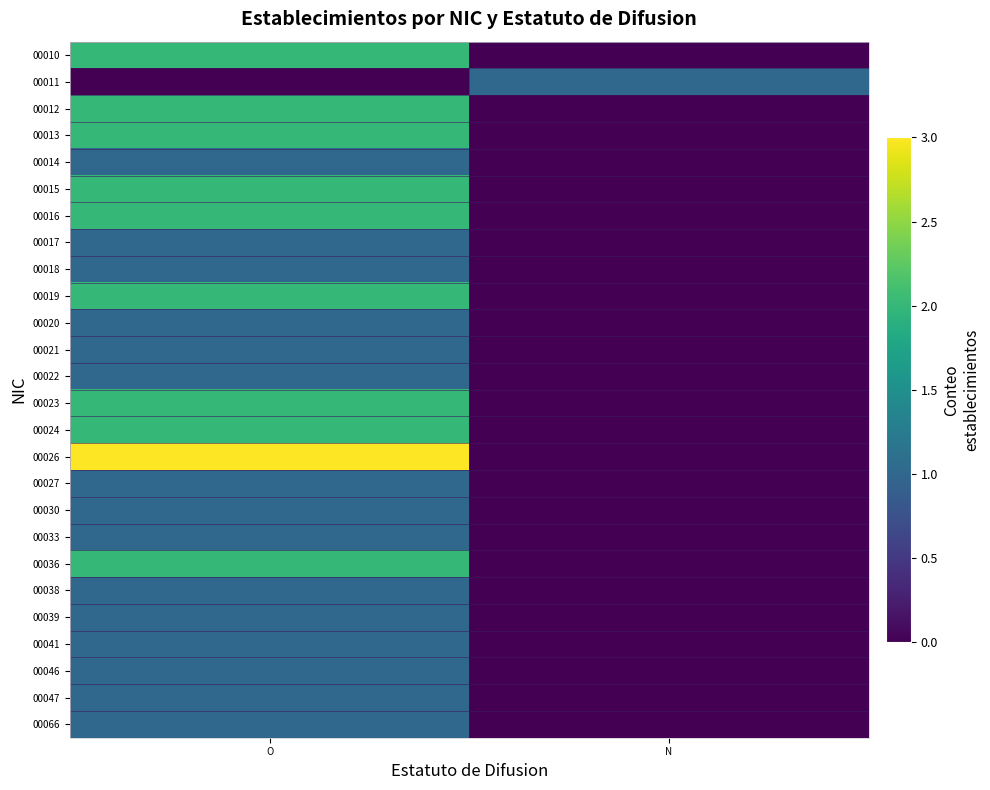

Reading left to right, transcribe all the data shown in this chart.

00010: O=2	N=0
00011: O=0	N=1
00012: O=2	N=0
00013: O=2	N=0
00014: O=1	N=0
00015: O=2	N=0
00016: O=2	N=0
00017: O=1	N=0
00018: O=1	N=0
00019: O=2	N=0
00020: O=1	N=0
00021: O=1	N=0
00022: O=1	N=0
00023: O=2	N=0
00024: O=2	N=0
00026: O=3	N=0
00027: O=1	N=0
00030: O=1	N=0
00033: O=1	N=0
00036: O=2	N=0
00038: O=1	N=0
00039: O=1	N=0
00041: O=1	N=0
00046: O=1	N=0
00047: O=1	N=0
00066: O=1	N=0